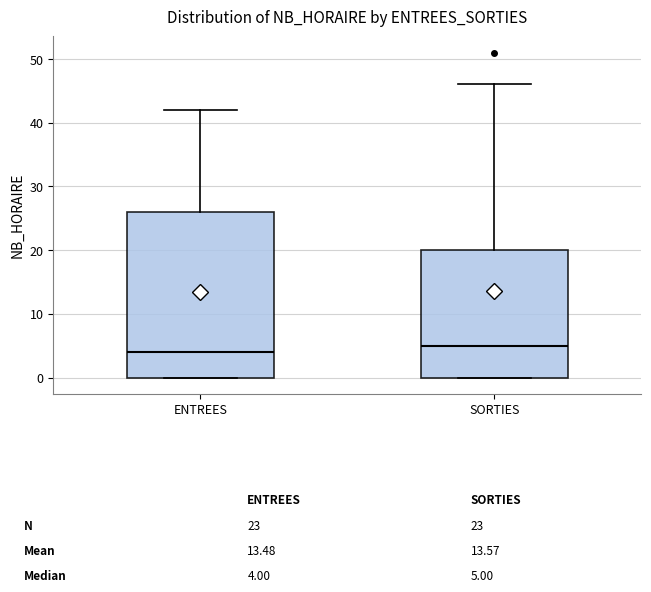

Comparing the boxes themselves (not the whiskers), which one is the tallest?

ENTREES